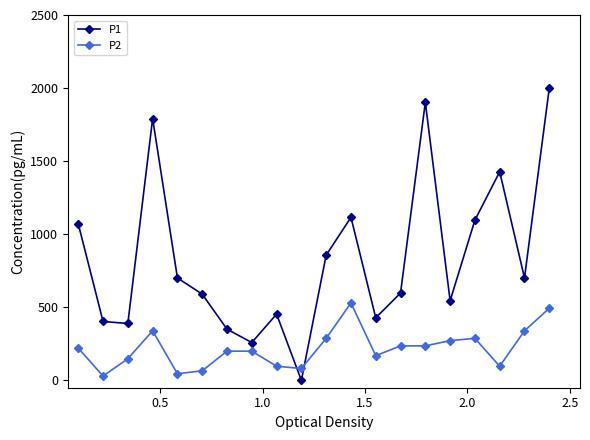

Which series ends up on top after the final intersection of P1 and P2?

P1